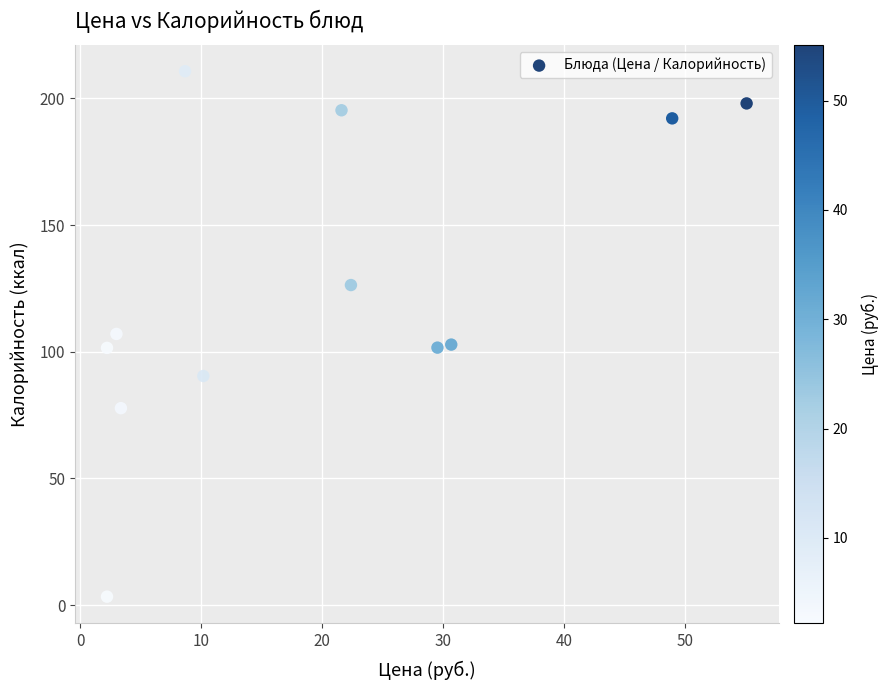

What is the range of X values (max minus min)?

52.9